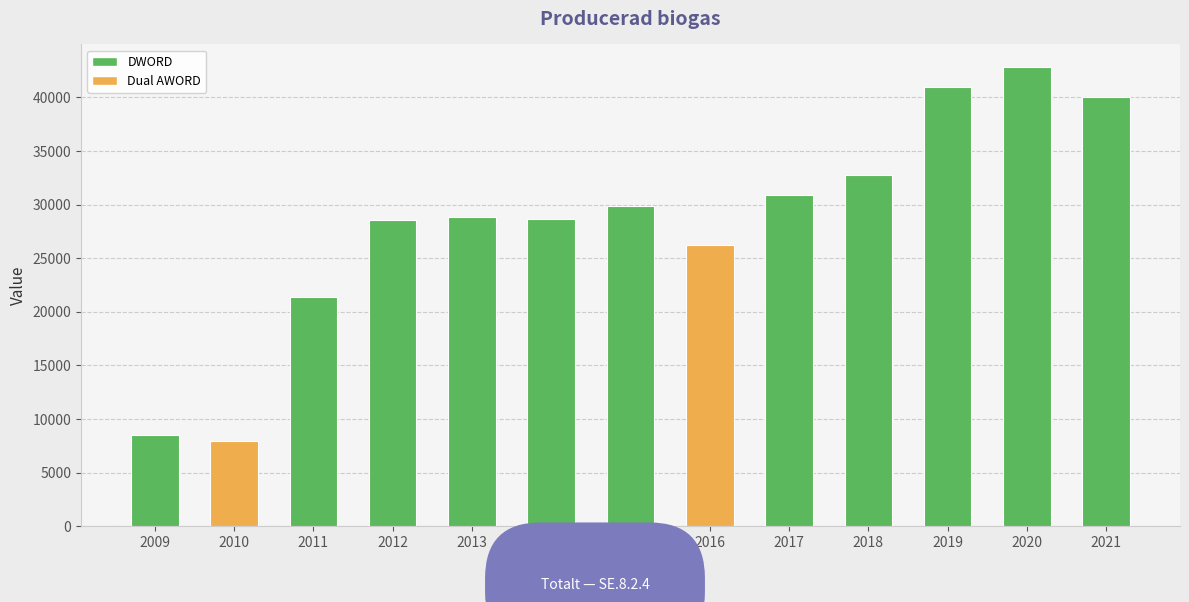

True or false: the data shows 61407 at 2020.

False